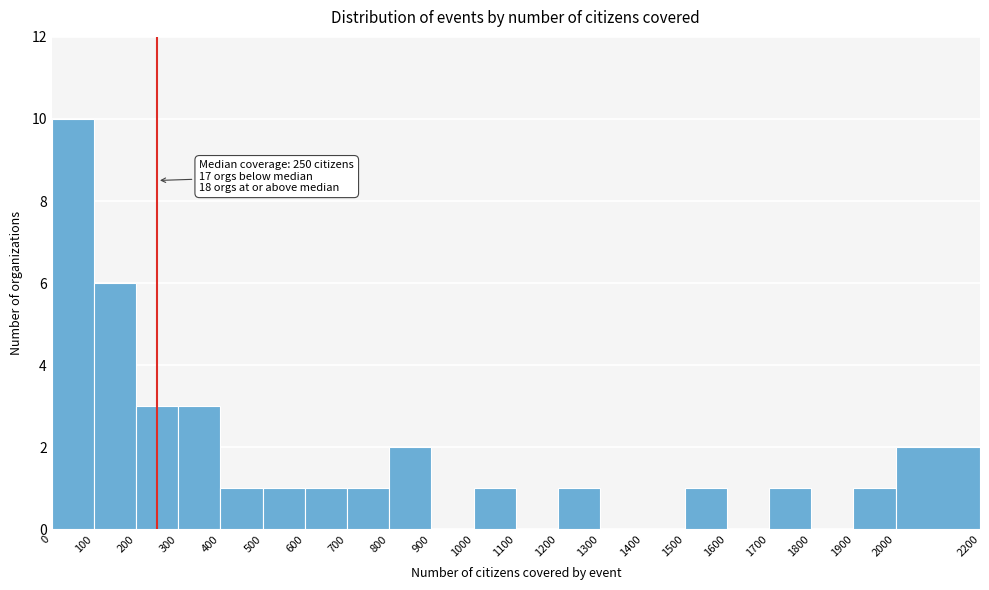

Which range on the x-axis has the tallest bar?

0 to 100